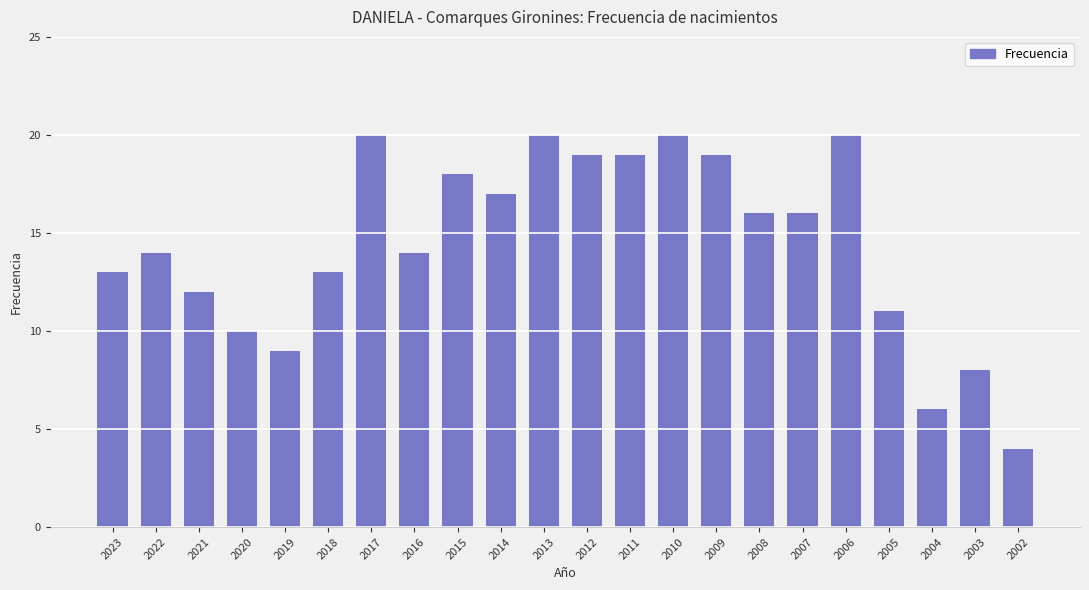

Is it true that the value at 2004 is 10?

False